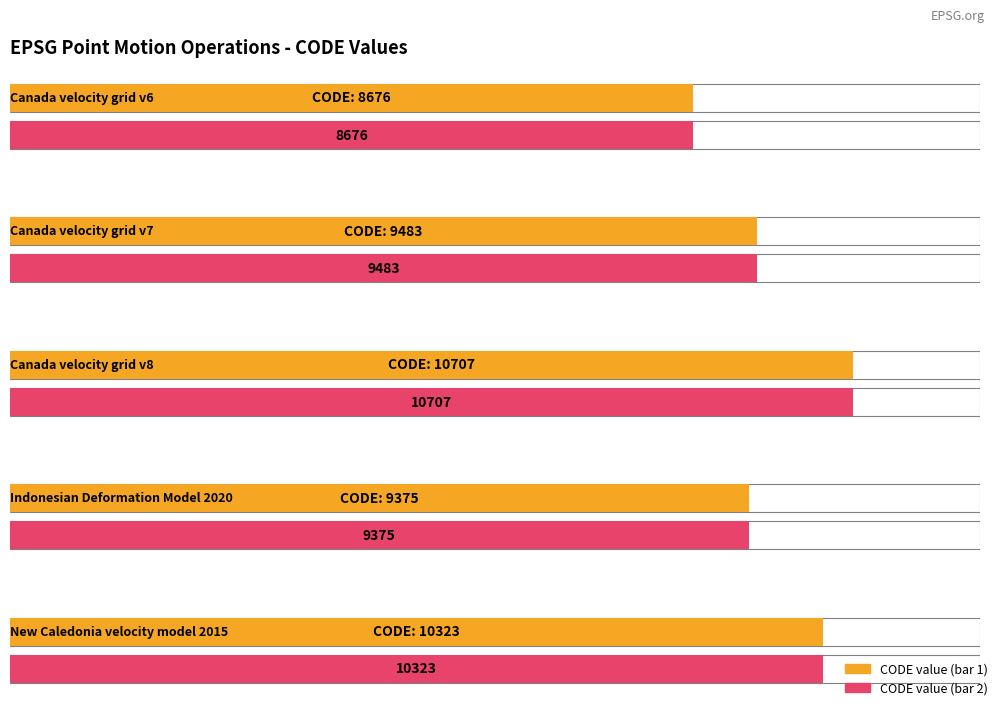

Rank the categories by value from highest to lowest.

Canada velocity grid v8, New Caledonia velocity model 2015, Canada velocity grid v7, Indonesian Deformation Model 2020, Canada velocity grid v6